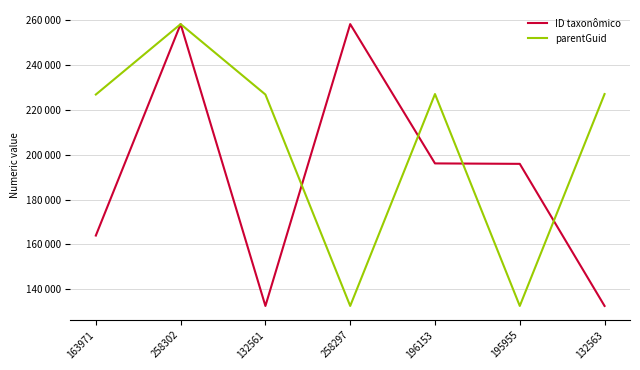

Reading left to right, transcribe all the data shown in this chart.

ID taxonômico: 163971=163971	258302=258302	132561=132561	258297=258297	196153=196153	195955=195955	132563=132563
parentGuid: 163971=226881	258302=258304	132561=226881	258297=132565	196153=227098	195955=132565	132563=227098